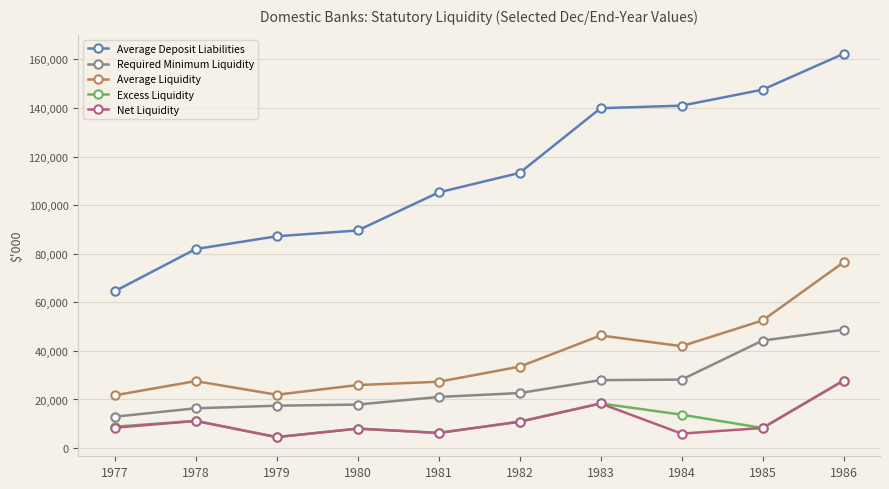

What is the maximum value shown in the chart?

162265